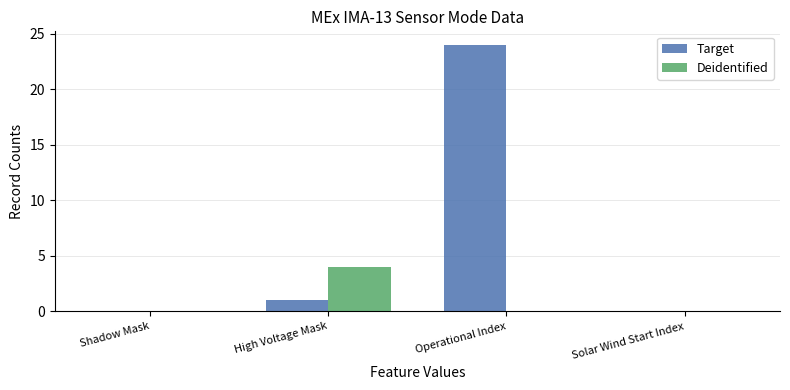

Reading left to right, transcribe all the data shown in this chart.

Target: 0	1	24	0
Deidentified: 0	4	0	0